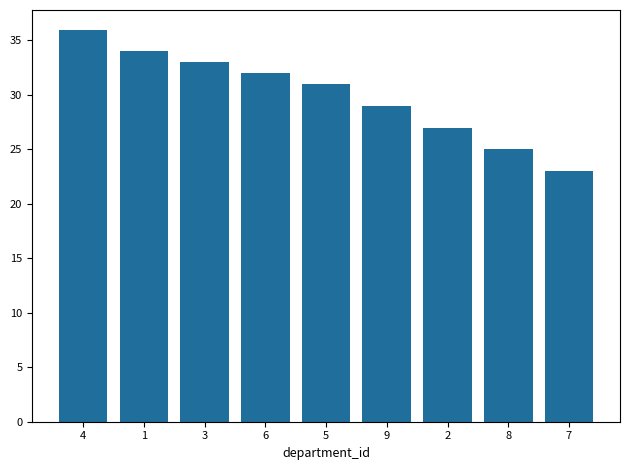

Reading left to right, list all the values displayed in this chart.

4=36	1=34	3=33	6=32	5=31	9=29	2=27	8=25	7=23